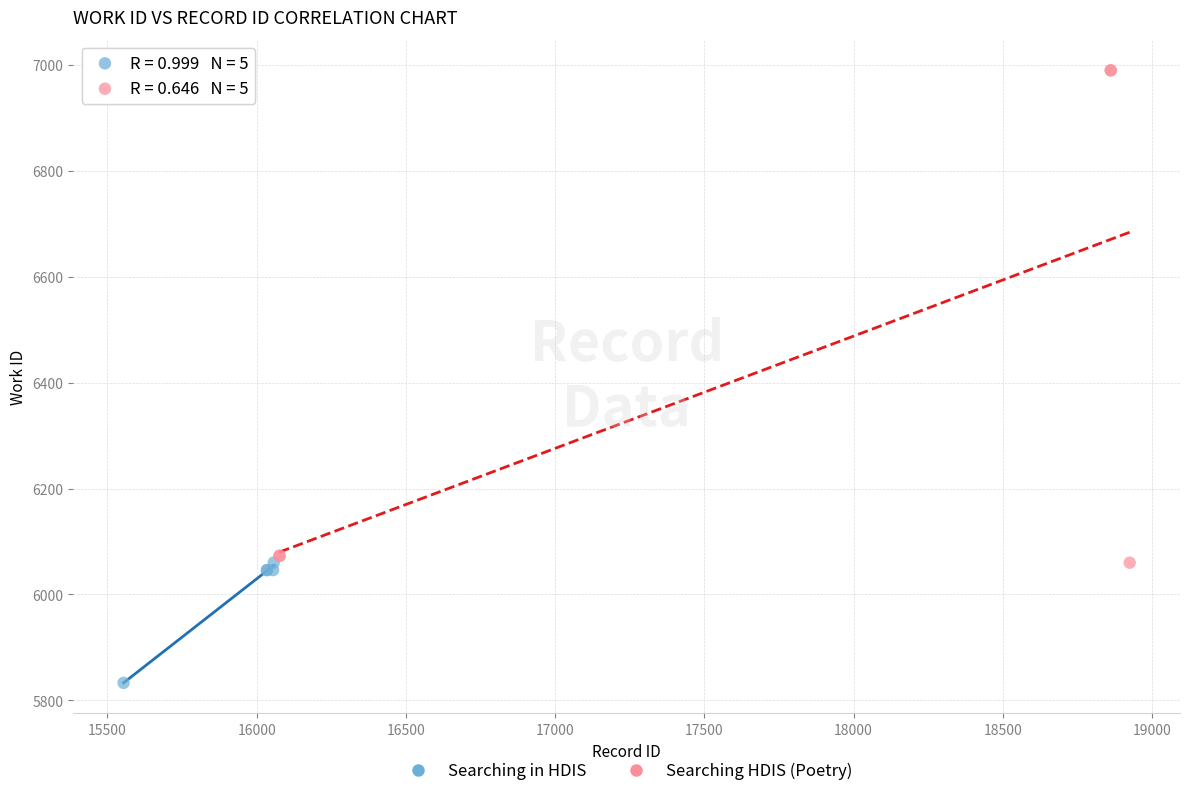

Which series contains the lowest Y value?

Searching in HDIS